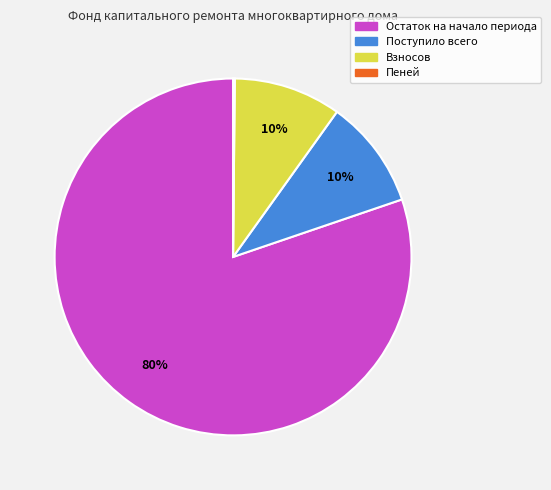

True or false: Взносов accounts for 18% of the total.

False